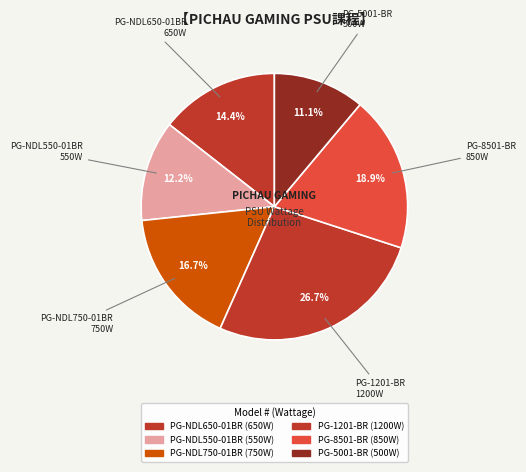

To the nearest percent, what is the difference between the PG-NDL650-01BR and PG-NDL550-01BR slice percentages?

2%